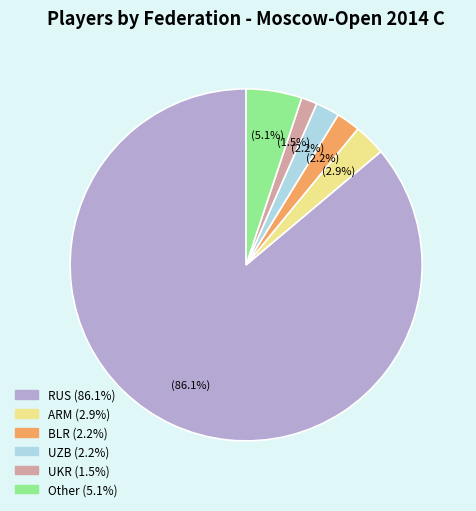

What is the majority slice?

RUS